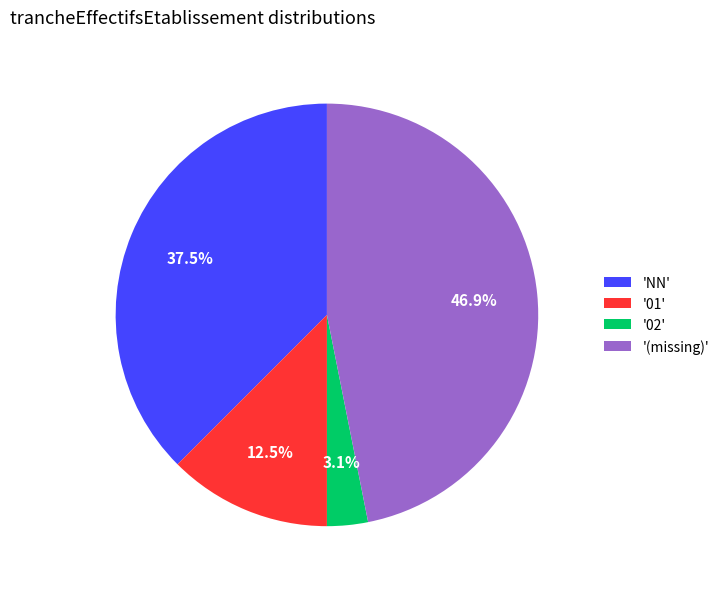

Does any single category account for the majority?

No